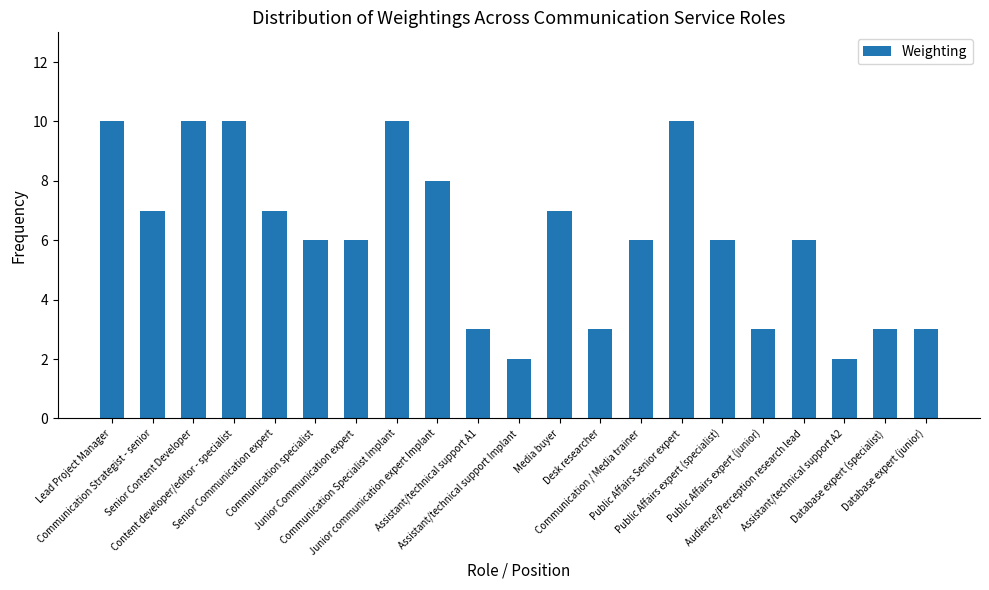

What is the greatest value displayed?

10